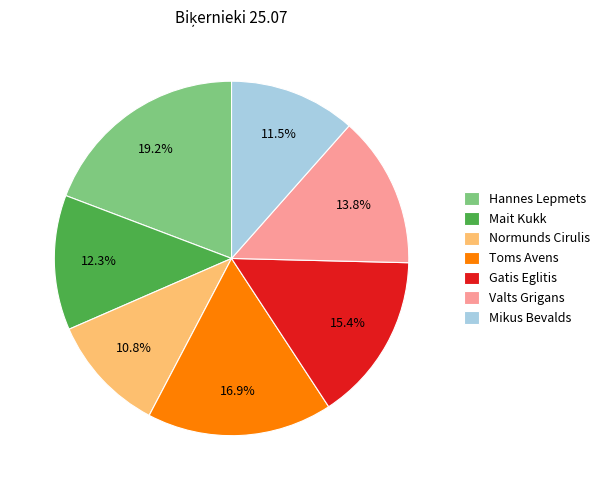

To the nearest percent, what is the combined percentage of Gatis Eglitis and Hannes Lepmets?

35%